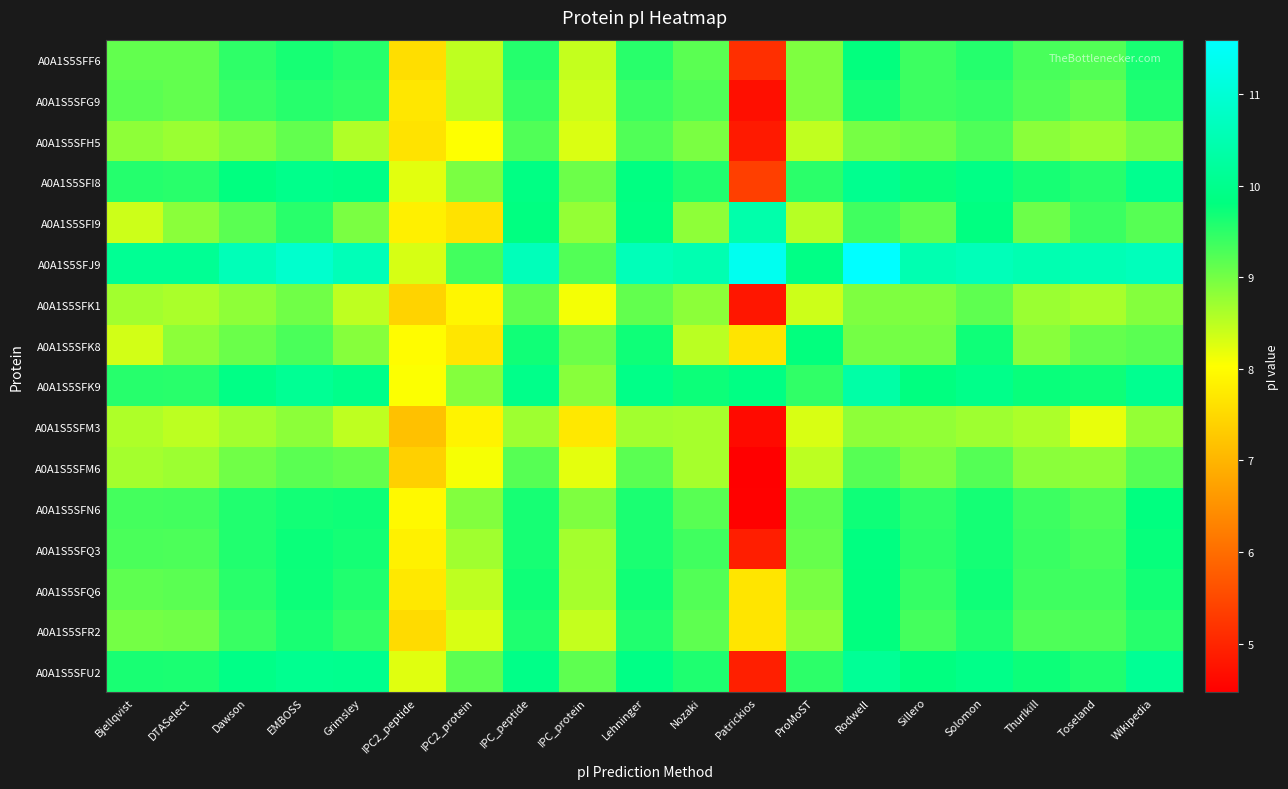

At which category does the chart reach its peak across all series?

Rodwell